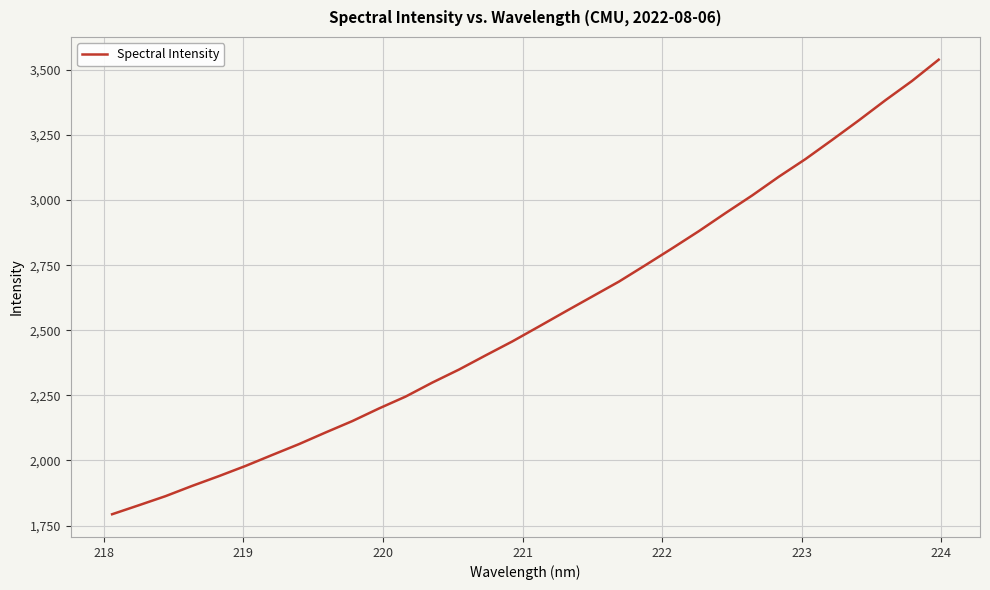

What is the maximum value shown in the chart?

3539.2